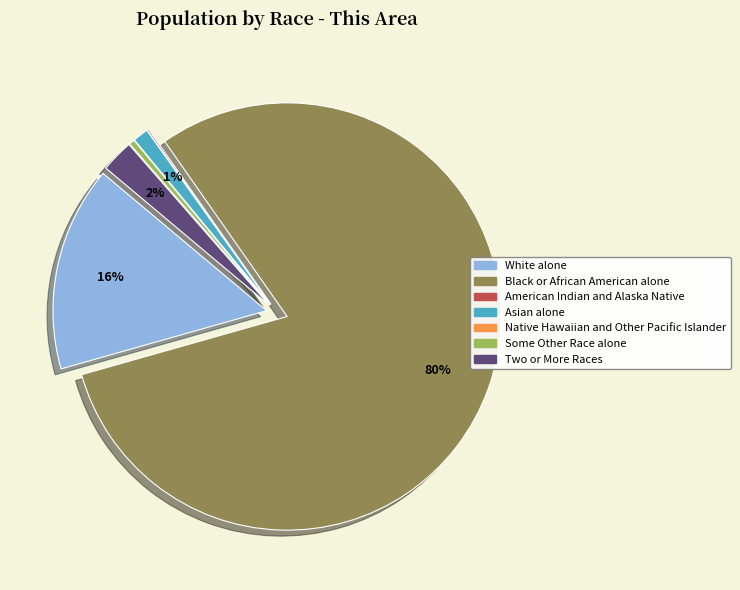

To the nearest percent, what percentage of the pie is White alone?

16%